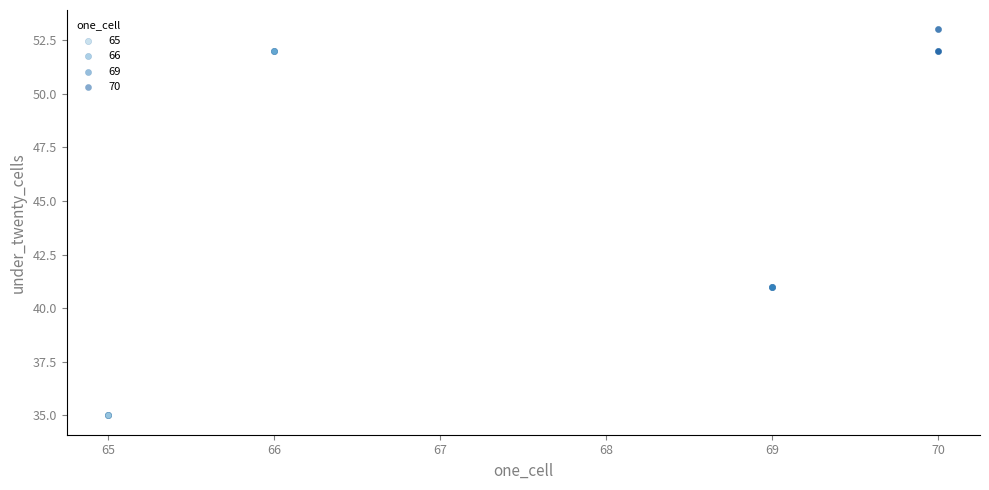

Which series contains the lowest Y value?

65